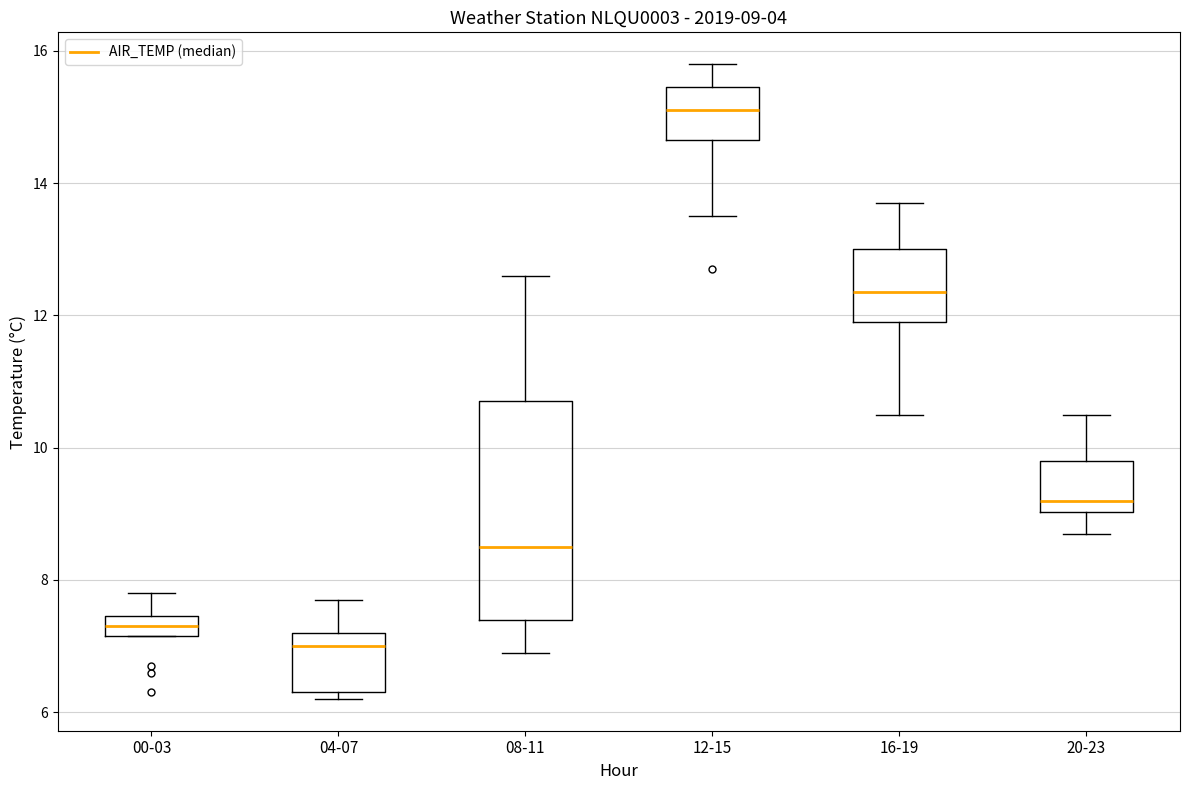

Which box's median line is the lowest?

04-07